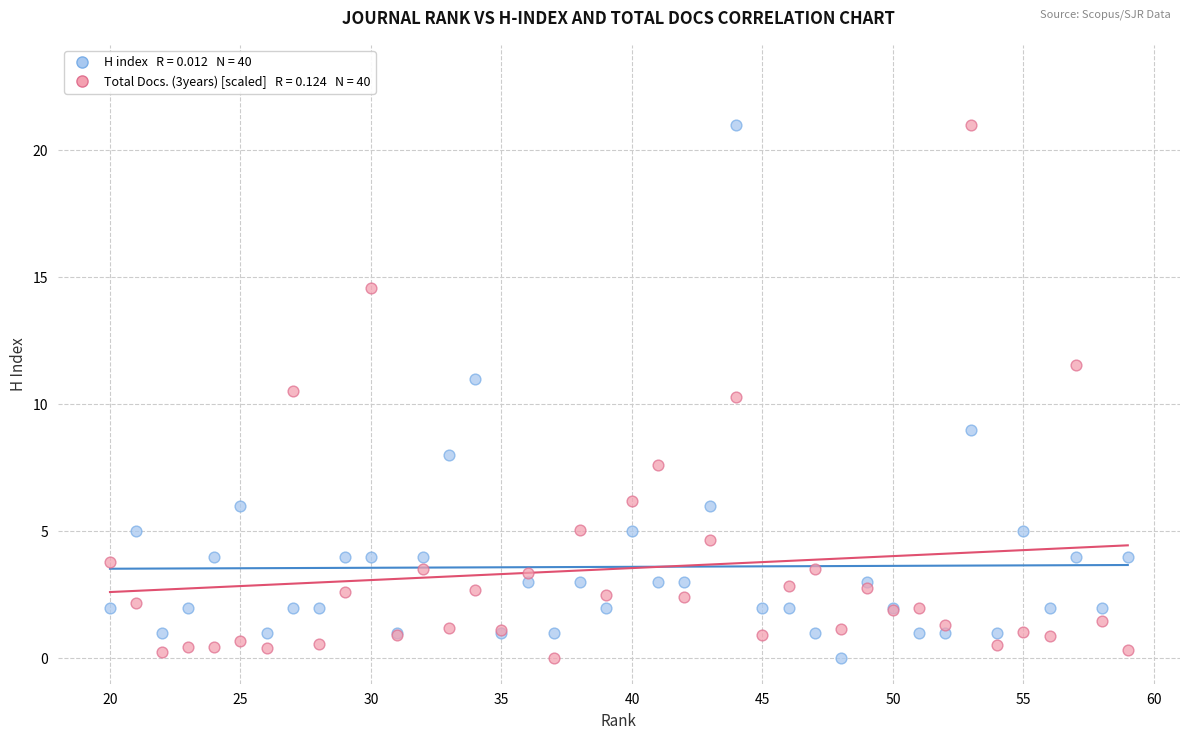

Across all series, what Y value is closest to 10?

10.3